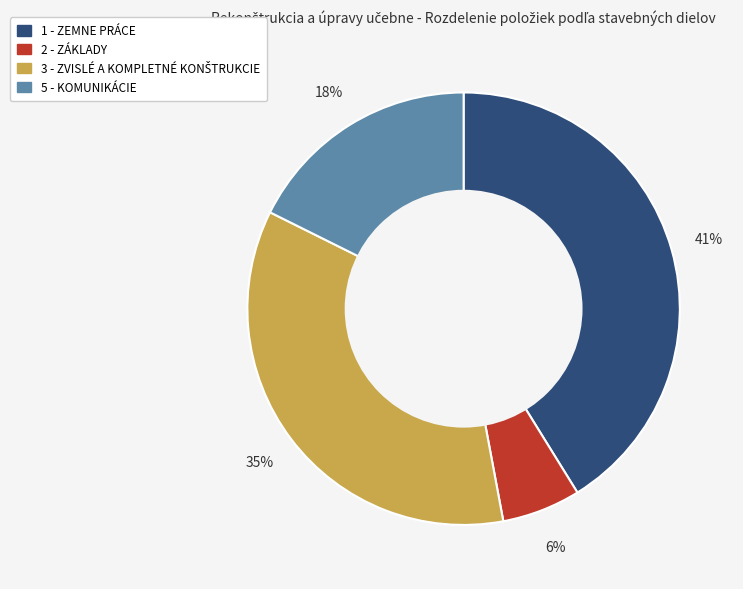

To the nearest percent, what percentage of the pie is 1 - ZEMNE PRÁCE?

41%